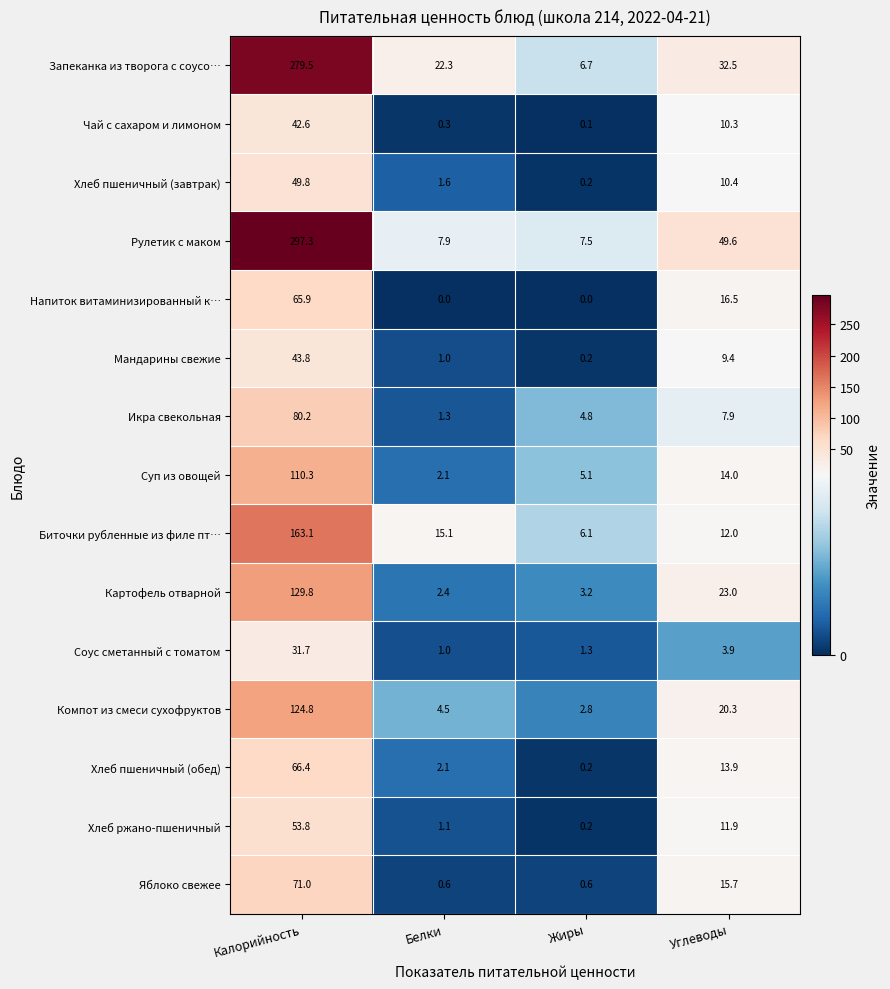

Where is Напиток витаминизированный к… nearest to the value 32?

Углеводы